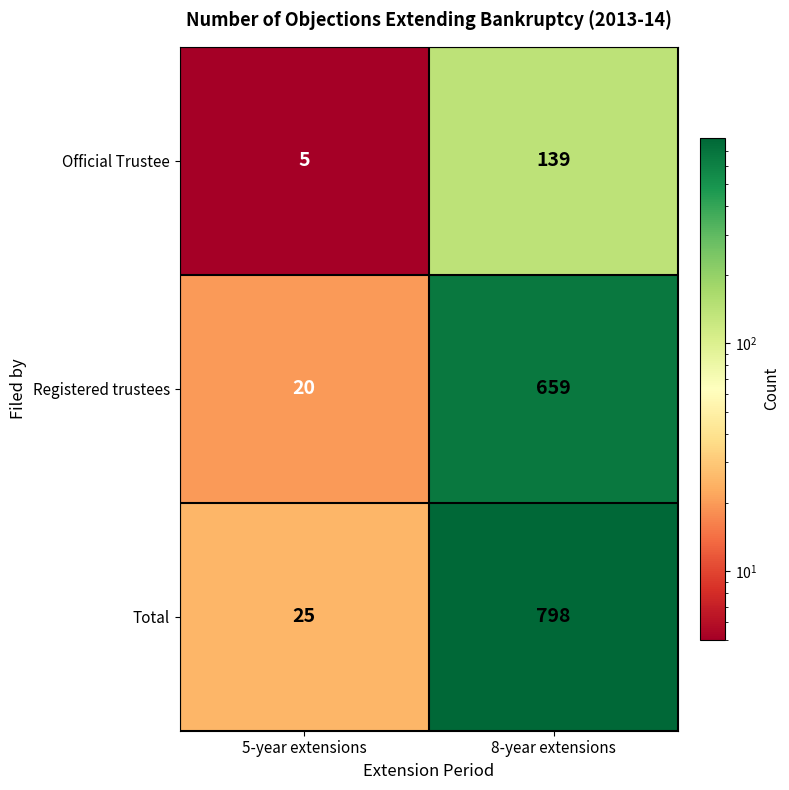

How many series are shown in this chart?

3